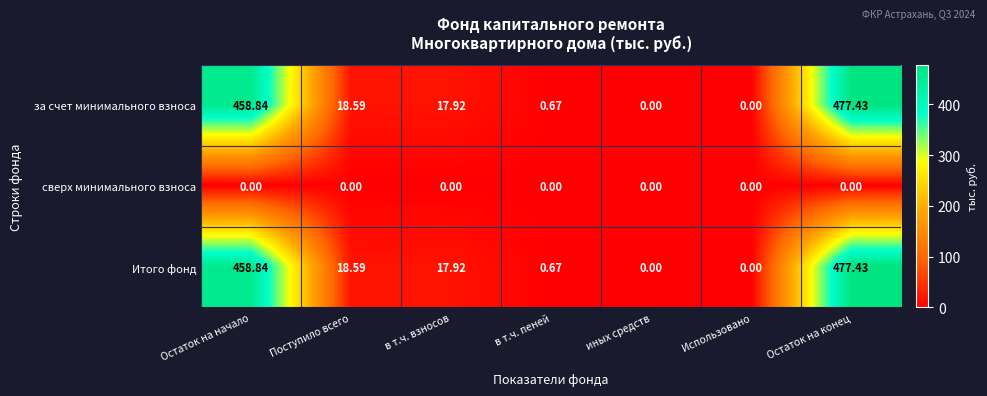

At which category does the chart reach its peak across all series?

Остаток на конец